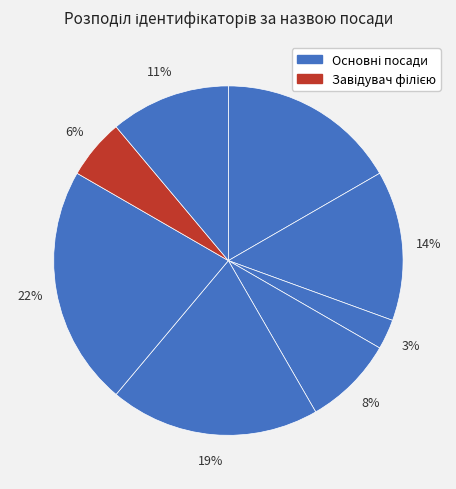

How many slices are in this pie chart?

8